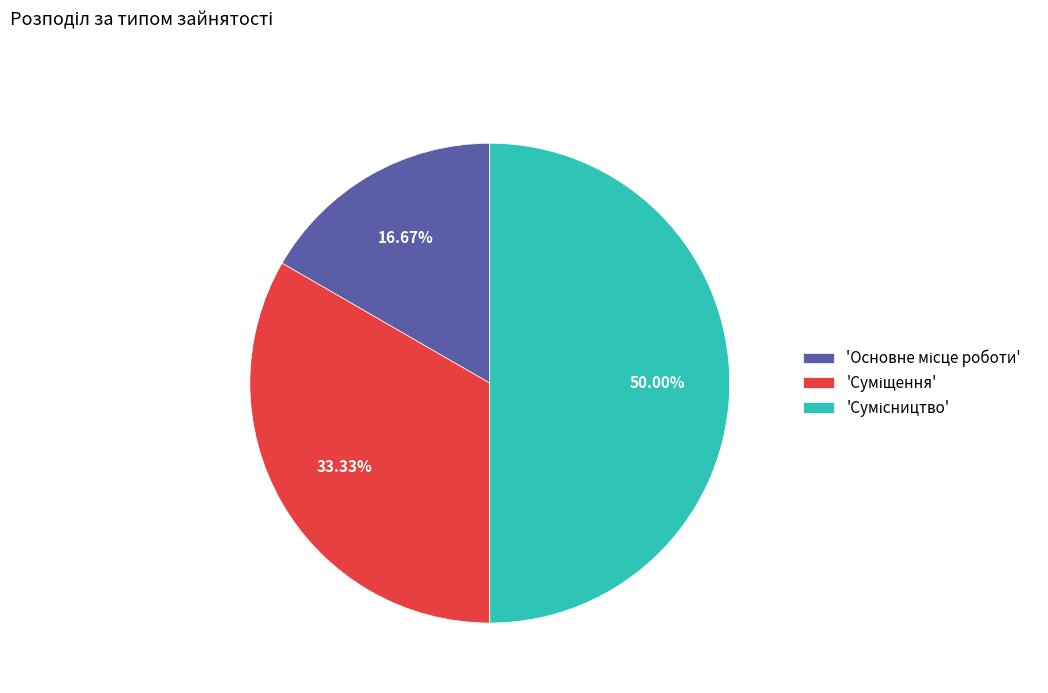

How many segments does this pie chart have?

3